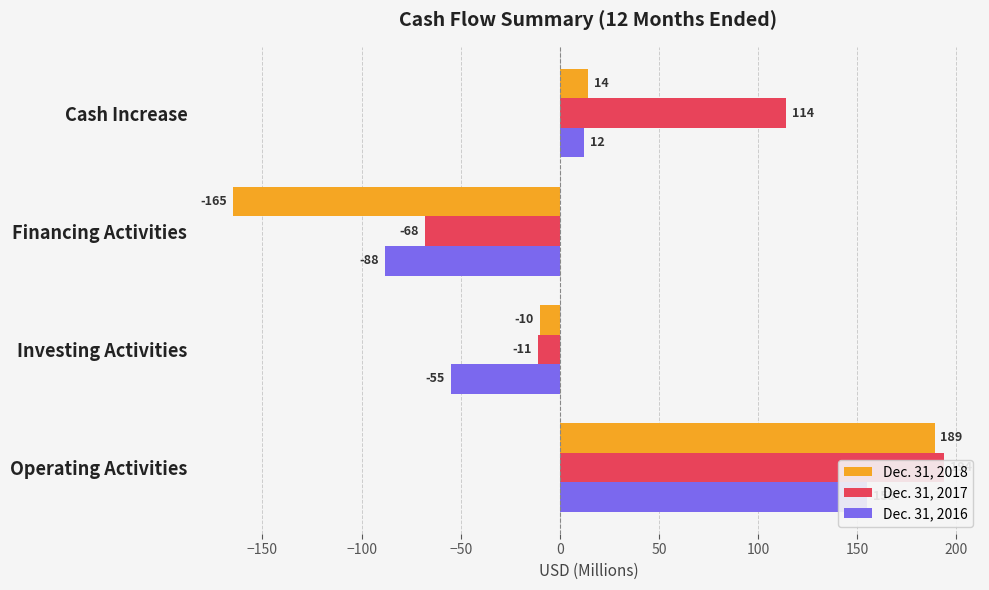

What is the difference between the second highest and second lowest values in the Dec. 31, 2018 series?

24